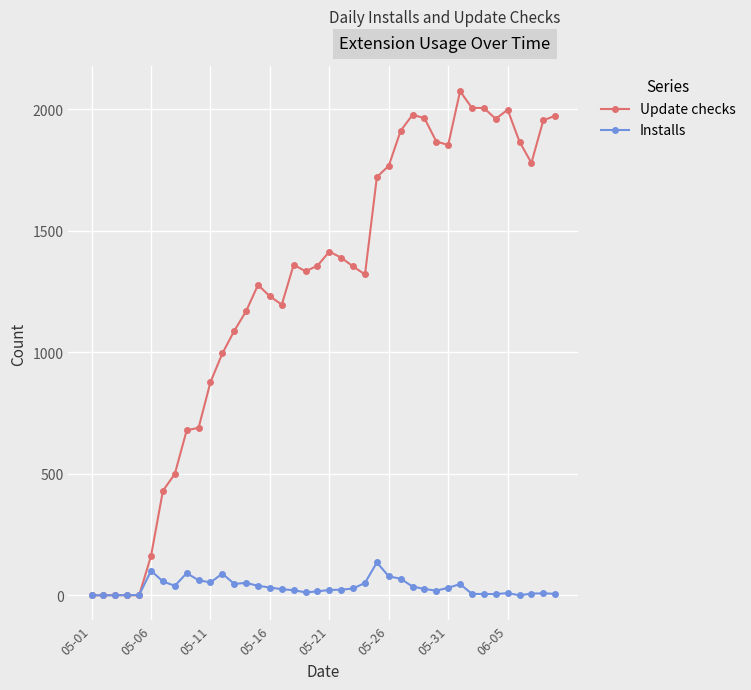

Which series has the largest total across all categories?

Update checks